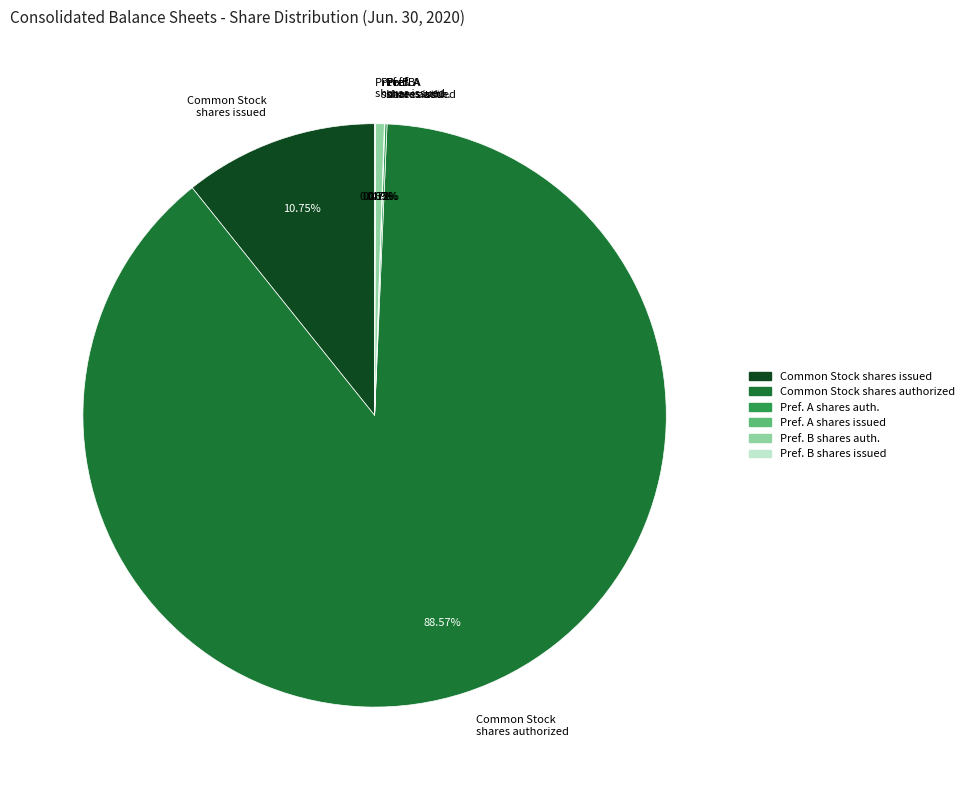

To the nearest percent, what is the average slice percentage?

17%